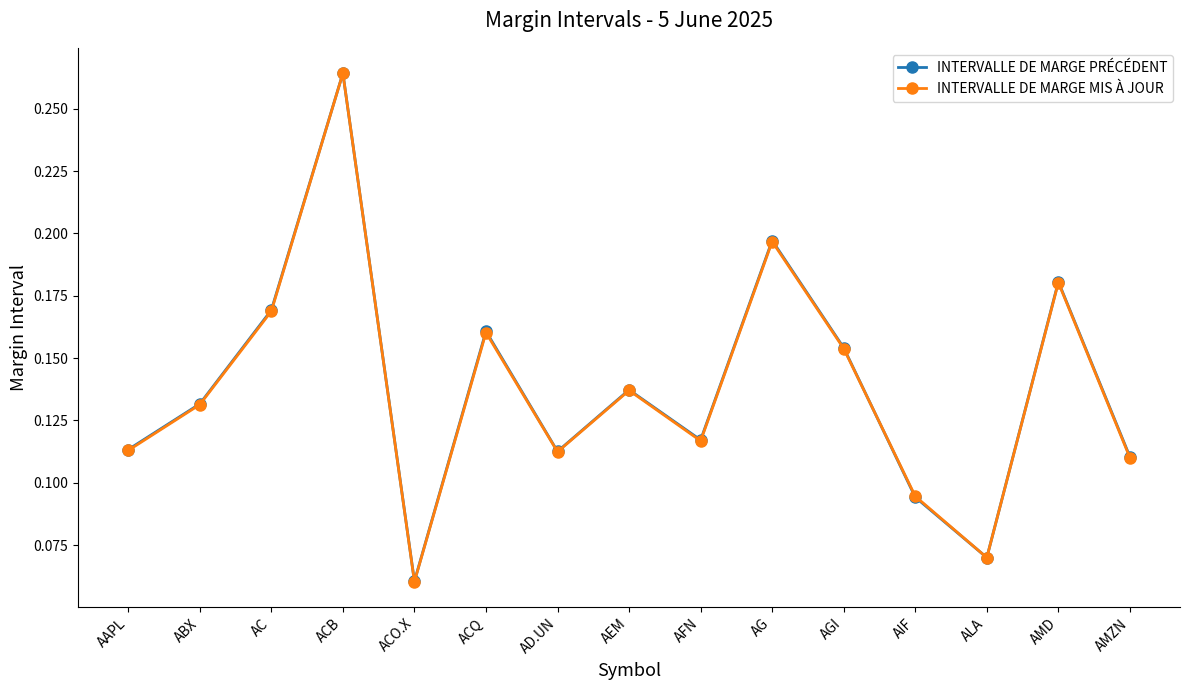

Where is INTERVALLE DE MARGE PRÉCÉDENT nearest to the value 0?

ACO.X